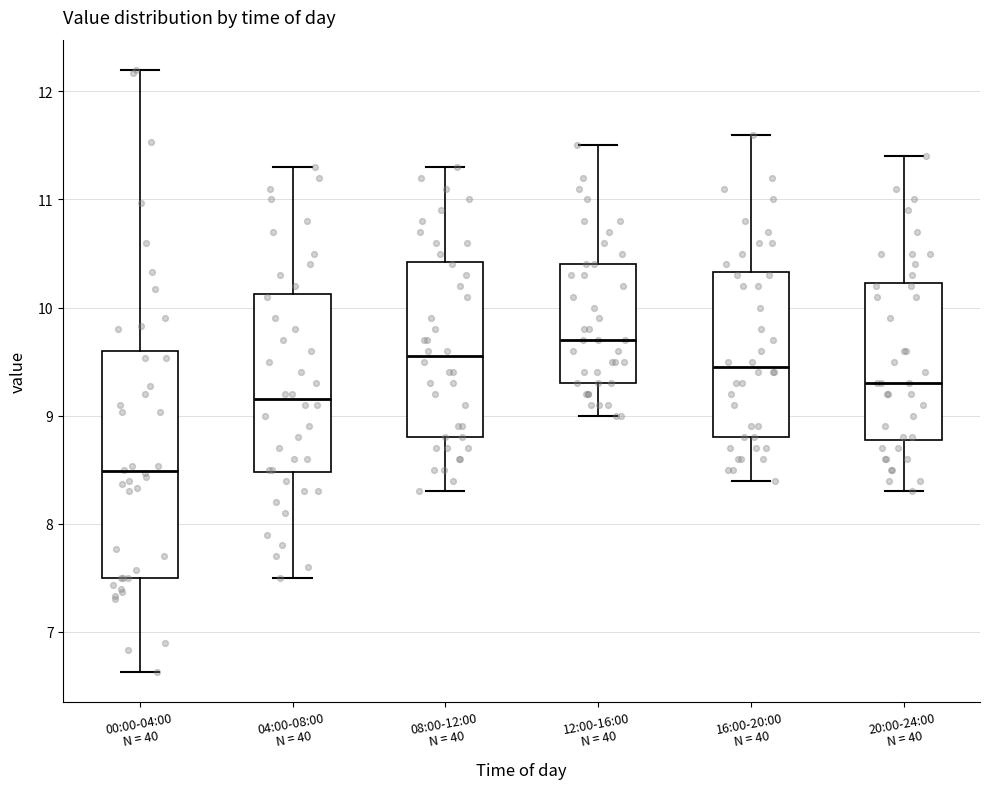

Reading left to right, transcribe this box plot: for each box, give where its median line is, the range the box spans, and where its two whiskers end, as read against the y-axis. The values are not printed on the chart, so give them approximately, as read against the axis.

00:00-04:00 N = 40: median 8.5, box 7.5 to 9.6, whiskers 6.6 to 12.2
04:00-08:00 N = 40: median 9.2, box 8.5 to 10.1, whiskers 7.5 to 11.3
08:00-12:00 N = 40: median 9.6, box 8.8 to 10.4, whiskers 8.3 to 11.3
12:00-16:00 N = 40: median 9.7, box 9.3 to 10.4, whiskers 9.0 to 11.5
16:00-20:00 N = 40: median 9.5, box 8.8 to 10.3, whiskers 8.4 to 11.6
20:00-24:00 N = 40: median 9.3, box 8.8 to 10.2, whiskers 8.3 to 11.4